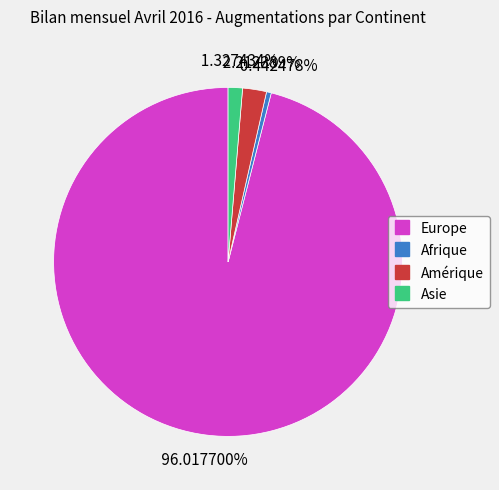

Count the number of slices in the pie.

4